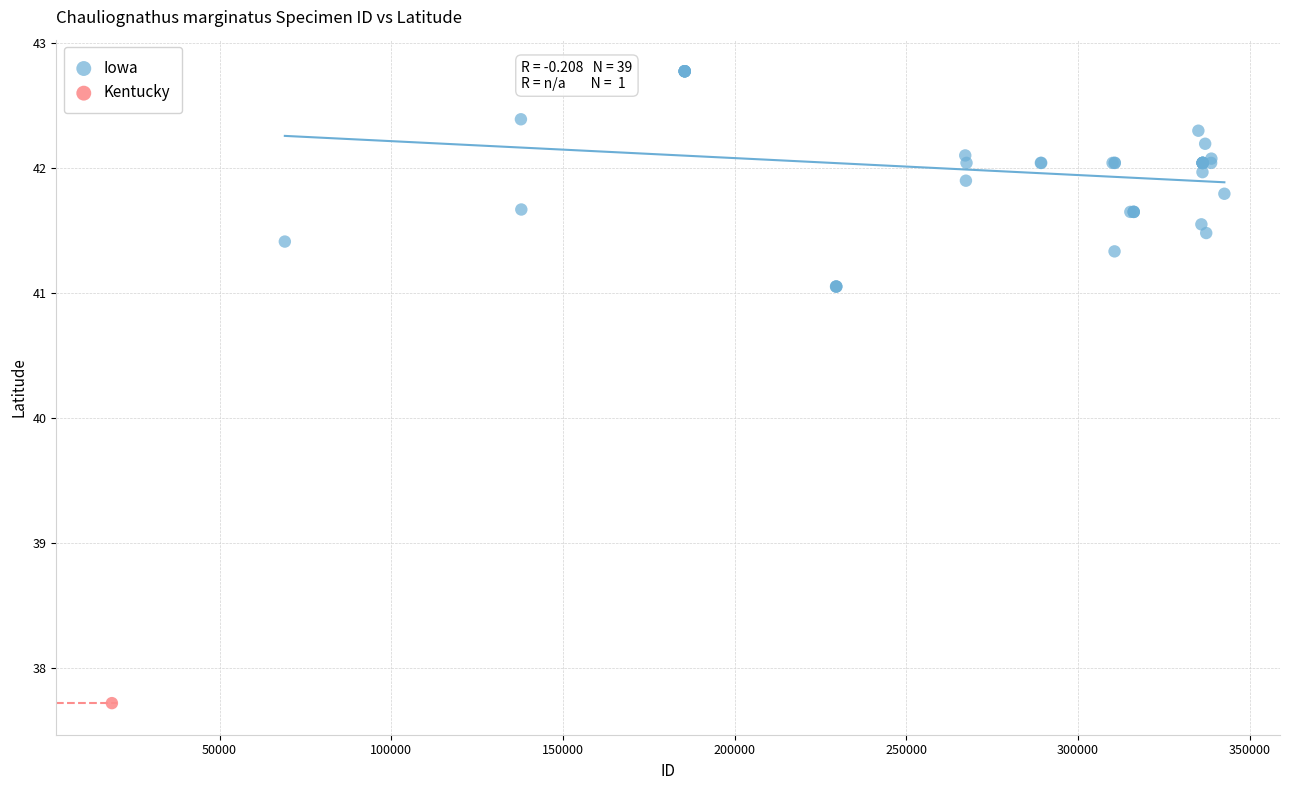

What are all the series names shown in the legend?

Iowa, Kentucky